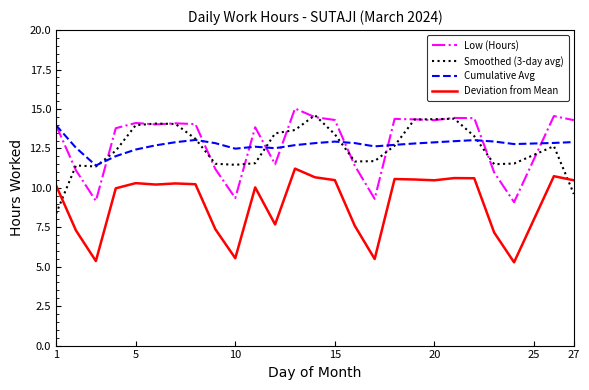

What is the maximum value for Smoothed (3-day avg)?

14.6